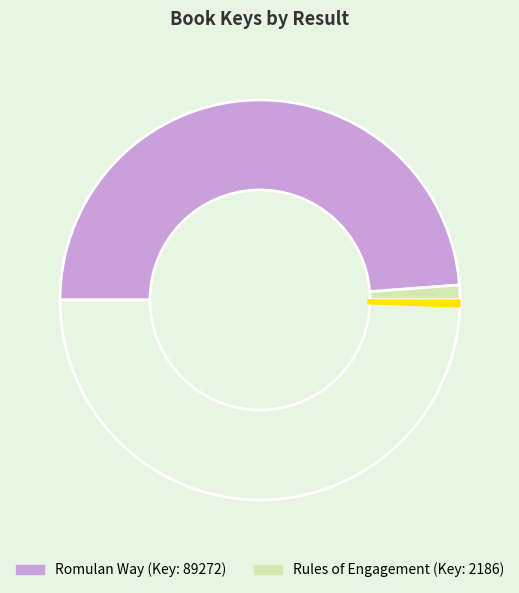

Is there any slice that represents more than half of the pie?

No